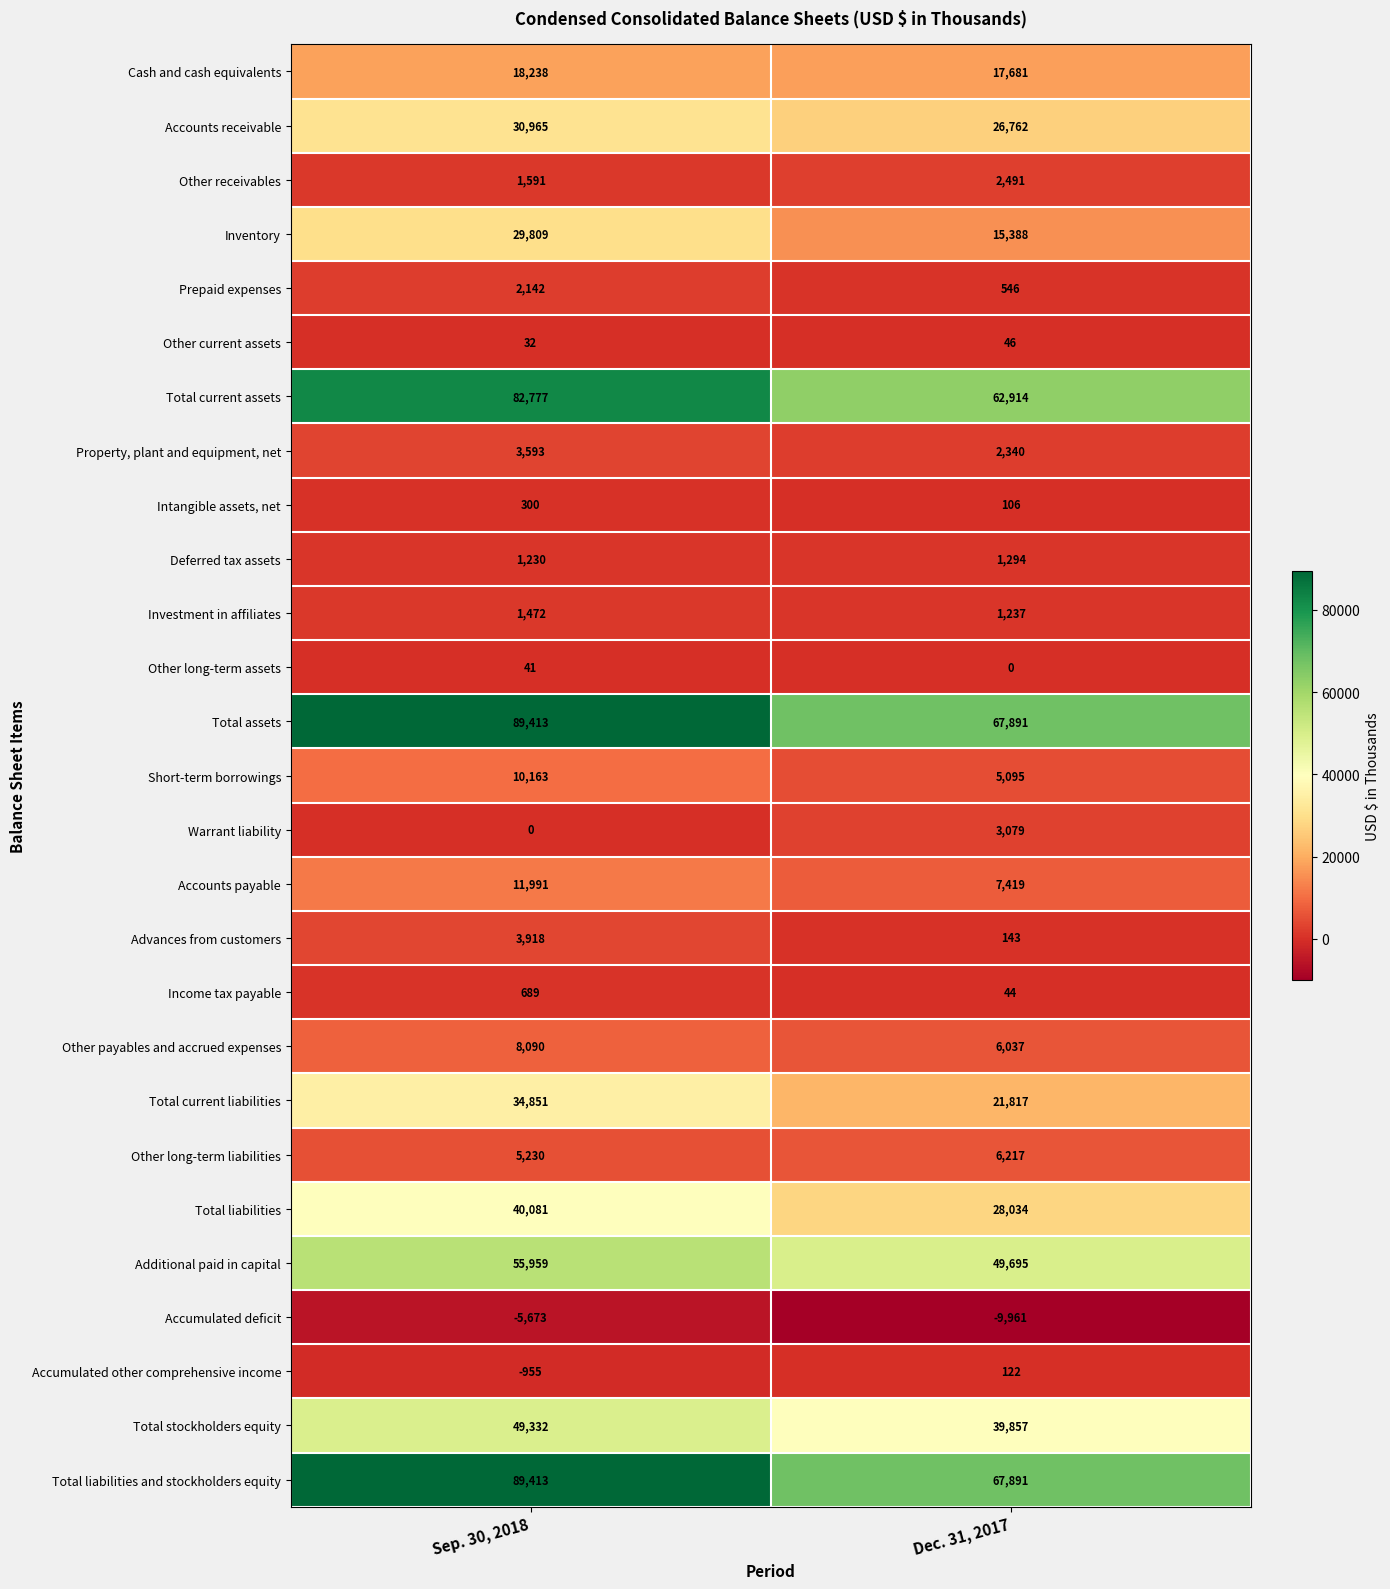

At which label is Other long-term liabilities closest to 5723?

Sep. 30, 2018